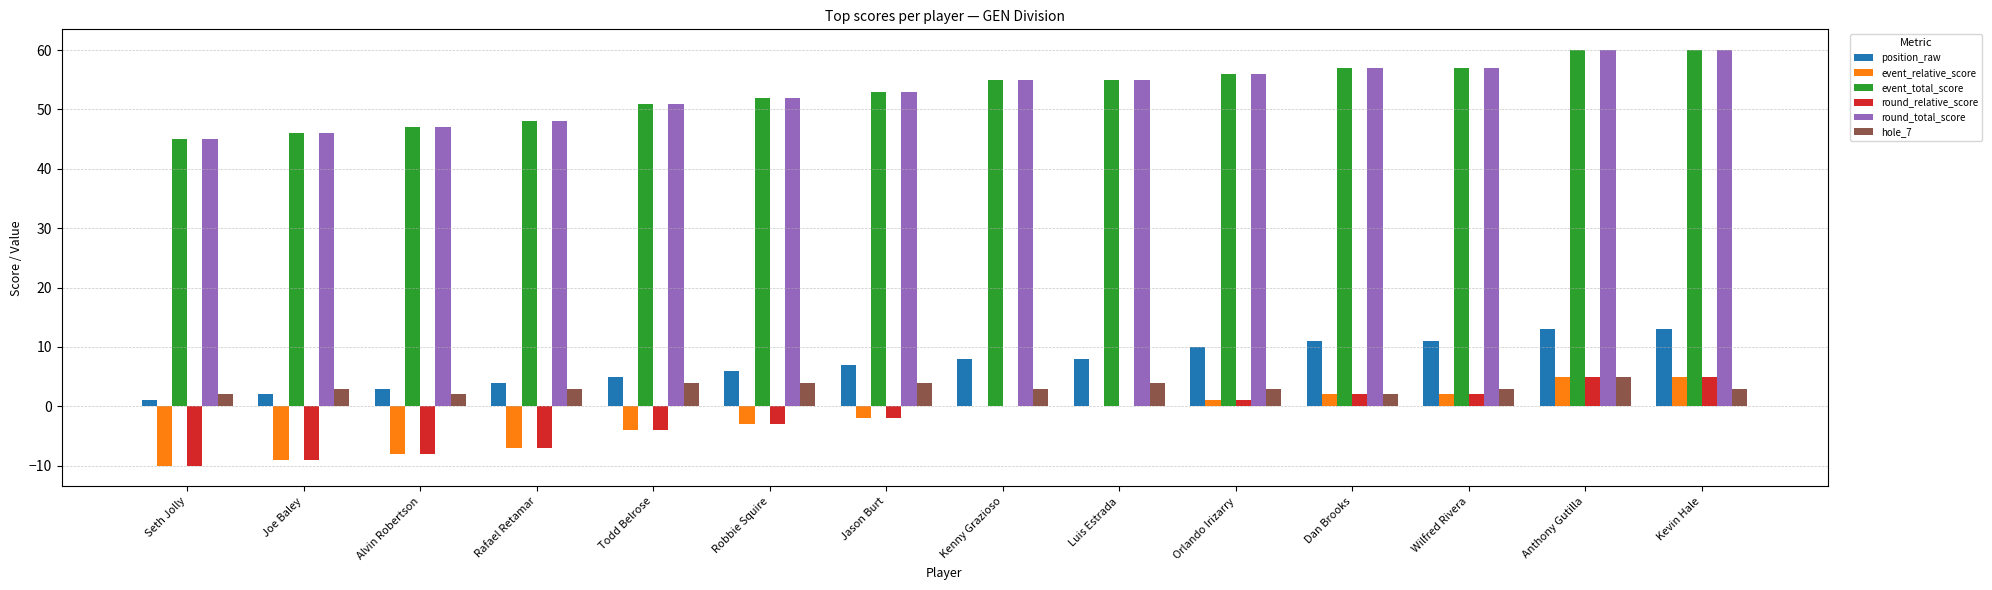

What is the average value of the hole_7 series?

3